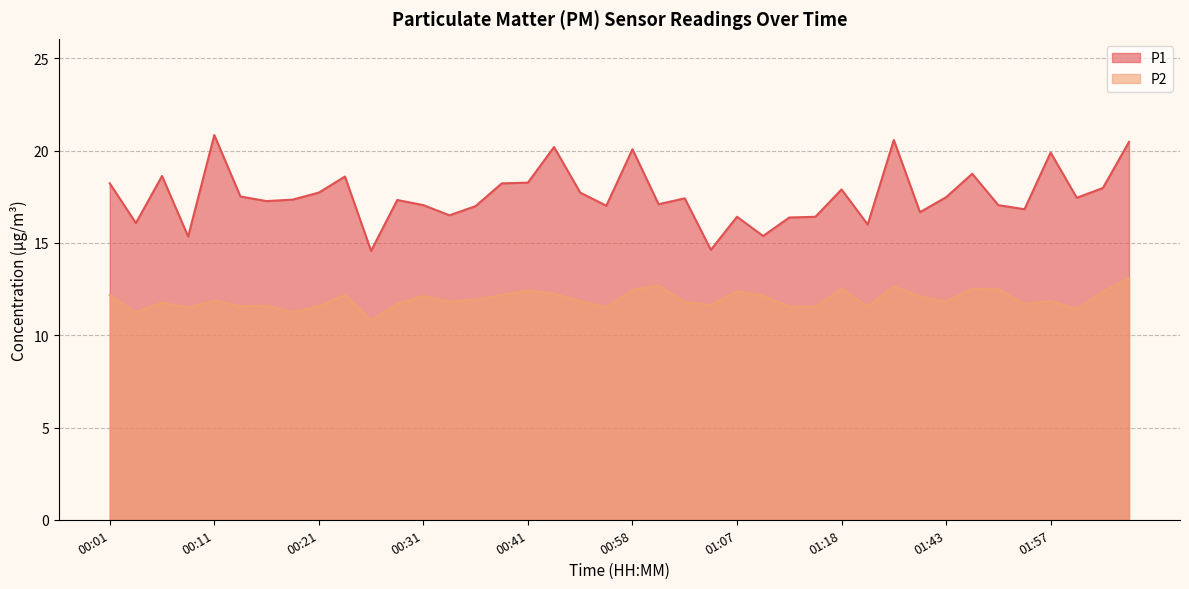

At which label is P2 closest to 11?

00:26